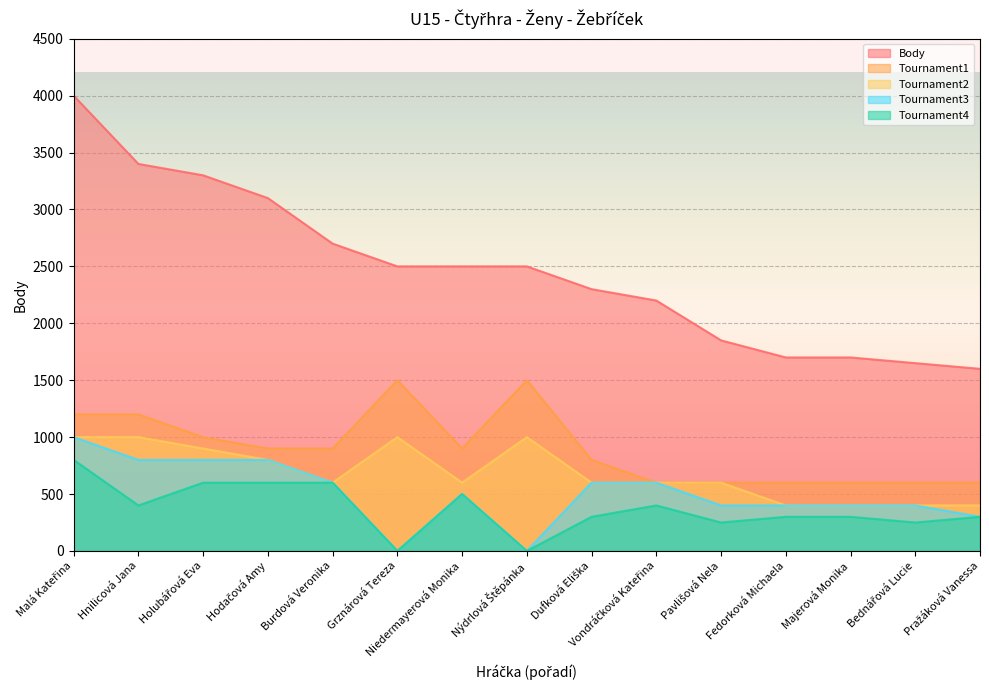

The value of Tournament4 at Grznárová Tereza is -449. True or false?

False